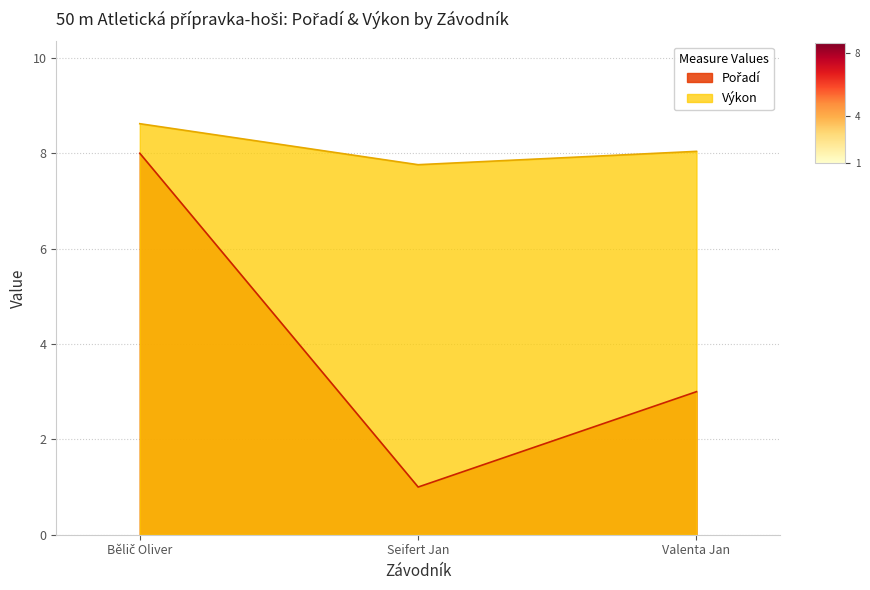

List the series in order of their peak value, highest first.

Výkon, Pořadí